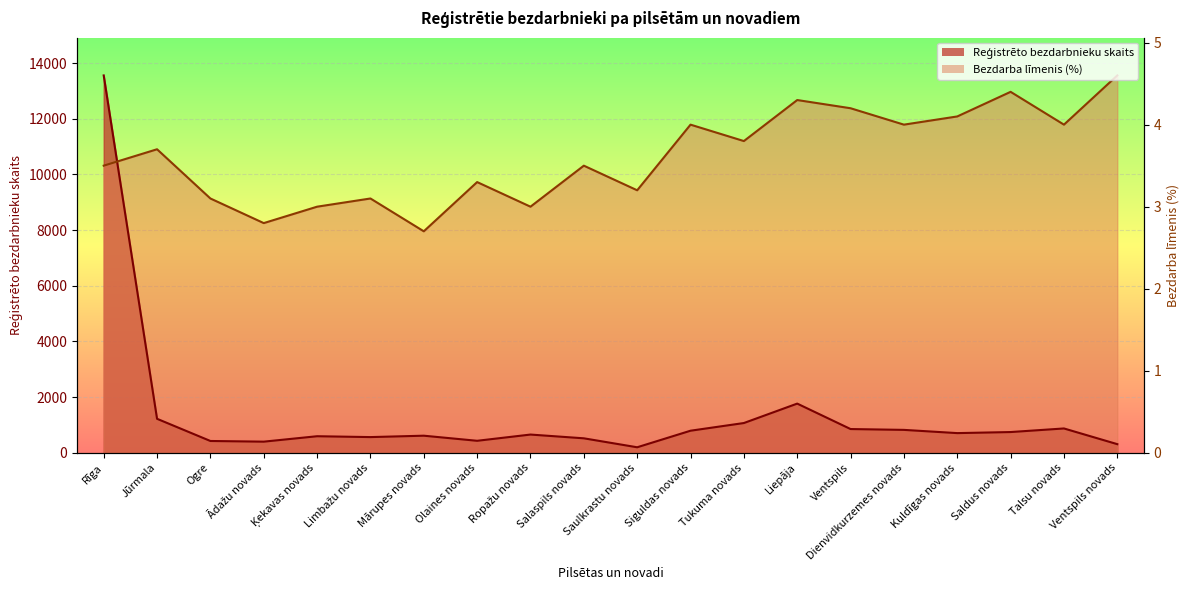

What is the difference between the Bezdarba līmenis (%) values at Siguldas novads and Ropažu novads?

2947.4